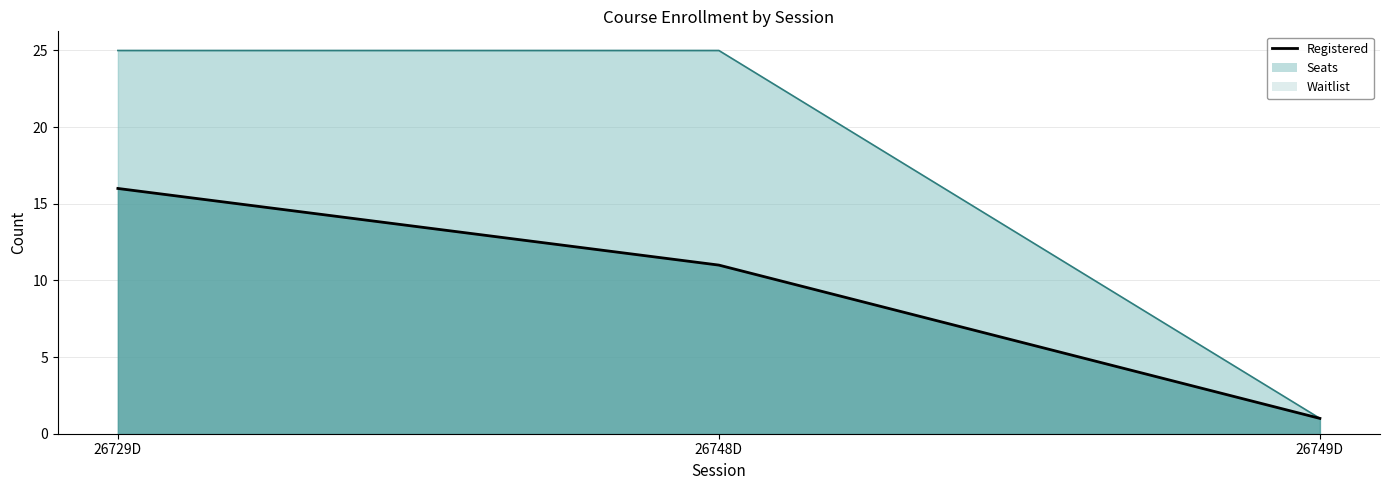

Which has a higher value, 26748D or 26749D?

26748D